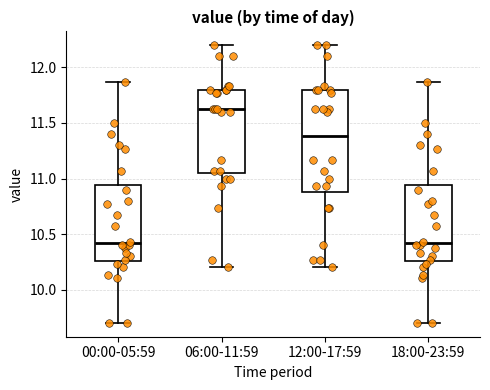

Where is the upper edge of the box for 18:00-23:59 on the y-axis? The values are not printed on the chart, so give them approximately, as read against the axis.

10.95